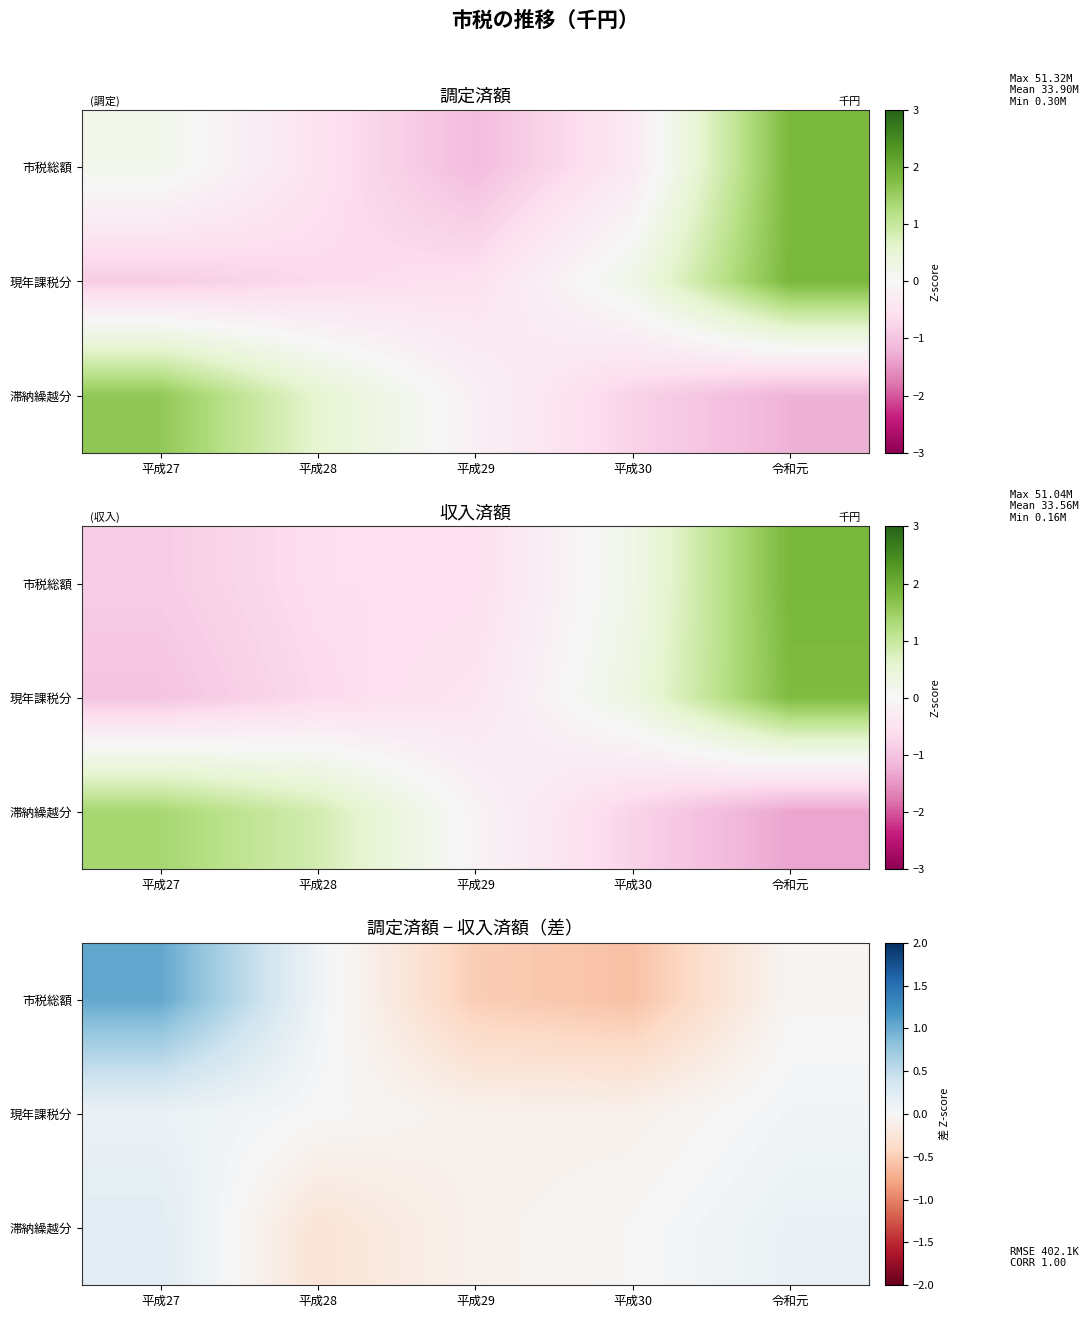

Count the number of categories in the chart.

5